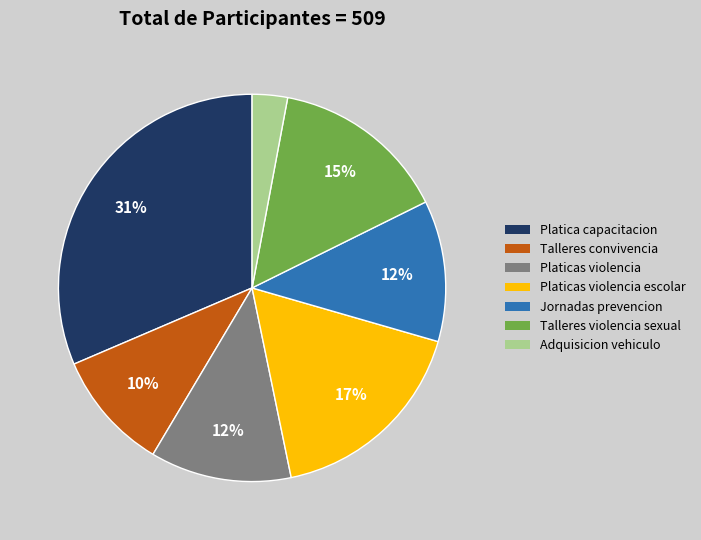

How many segments does this pie chart have?

7